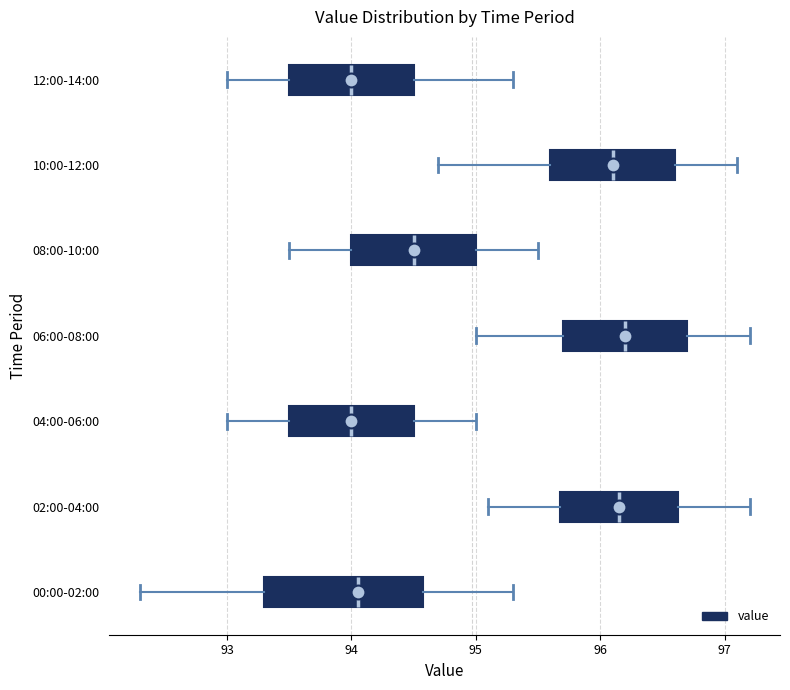

Reading bottom to top, transcribe this box plot: for each box, give where its median line is, the range the box spans, and where its two whiskers end, as read against the x-axis. The values are not printed on the chart, so give them approximately, as read against the axis.

00:00-02:00: median 94.1, box 93.3 to 94.6, whiskers 92.3 to 95.3
02:00-04:00: median 96.2, box 95.7 to 96.6, whiskers 95.1 to 97.2
04:00-06:00: median 94.0, box 93.5 to 94.5, whiskers 93.0 to 95.0
06:00-08:00: median 96.2, box 95.7 to 96.7, whiskers 95.0 to 97.2
08:00-10:00: median 94.5, box 94.0 to 95.0, whiskers 93.5 to 95.5
10:00-12:00: median 96.1, box 95.6 to 96.6, whiskers 94.7 to 97.1
12:00-14:00: median 94.0, box 93.5 to 94.5, whiskers 93.0 to 95.3